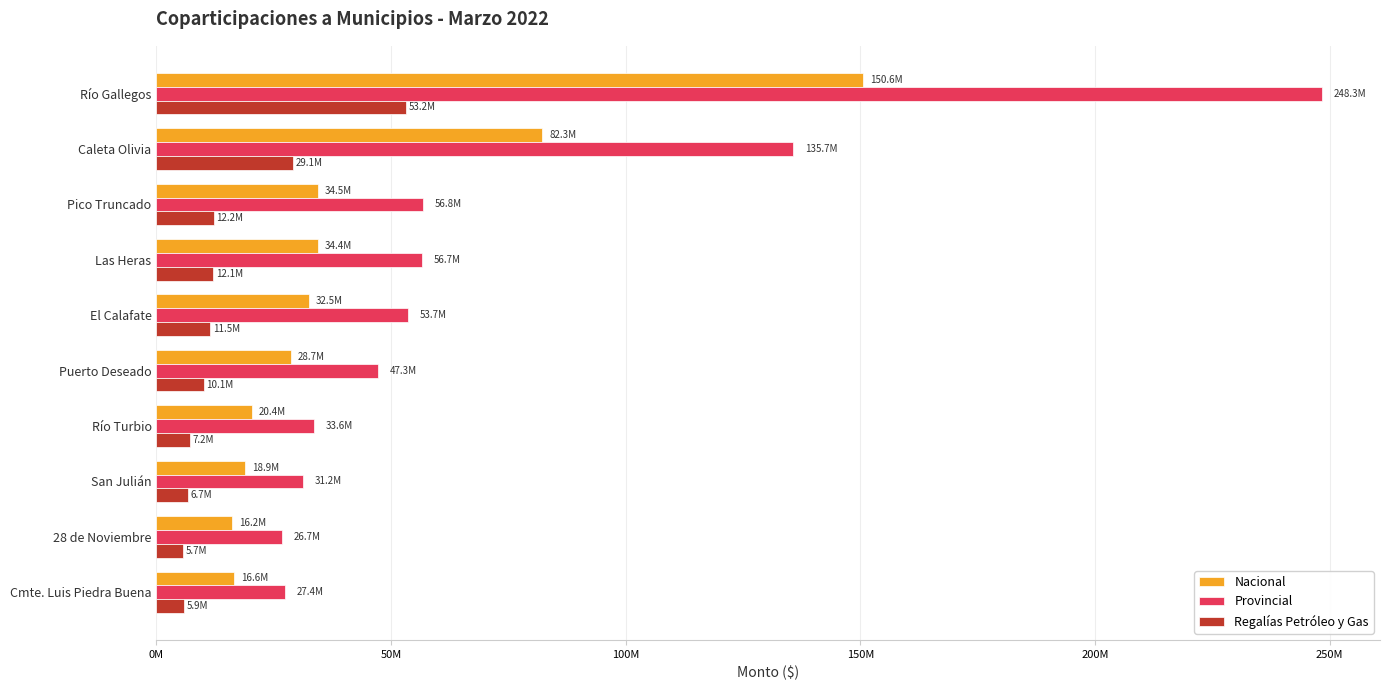

What are all the series names shown in the legend?

Nacional, Provincial, Regalías Petróleo y Gas